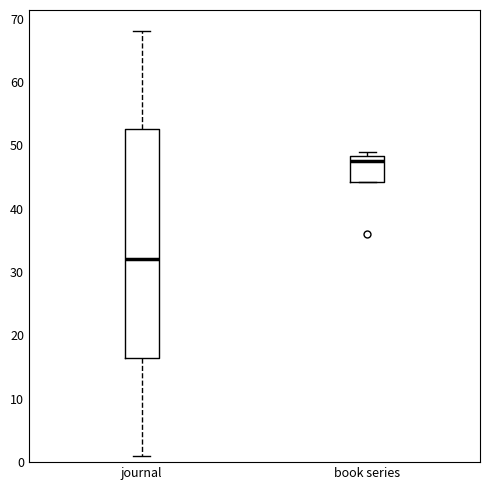

Which box has the highest median line?

book series